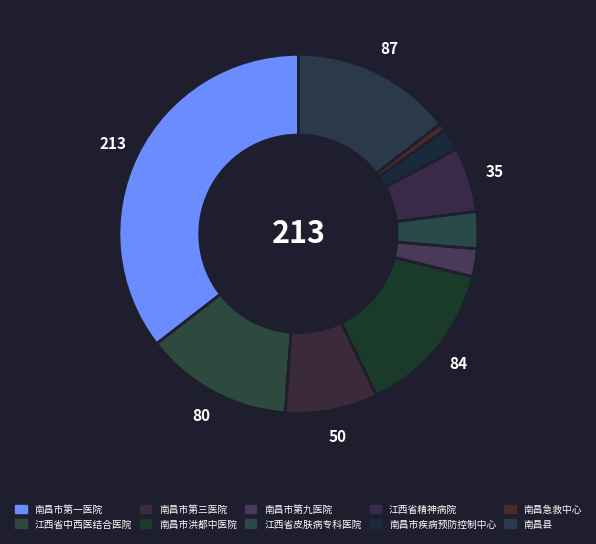

To the nearest percent, what is the combined percentage of 江西省精神病院 and 江西省中西医结合医院?

19%